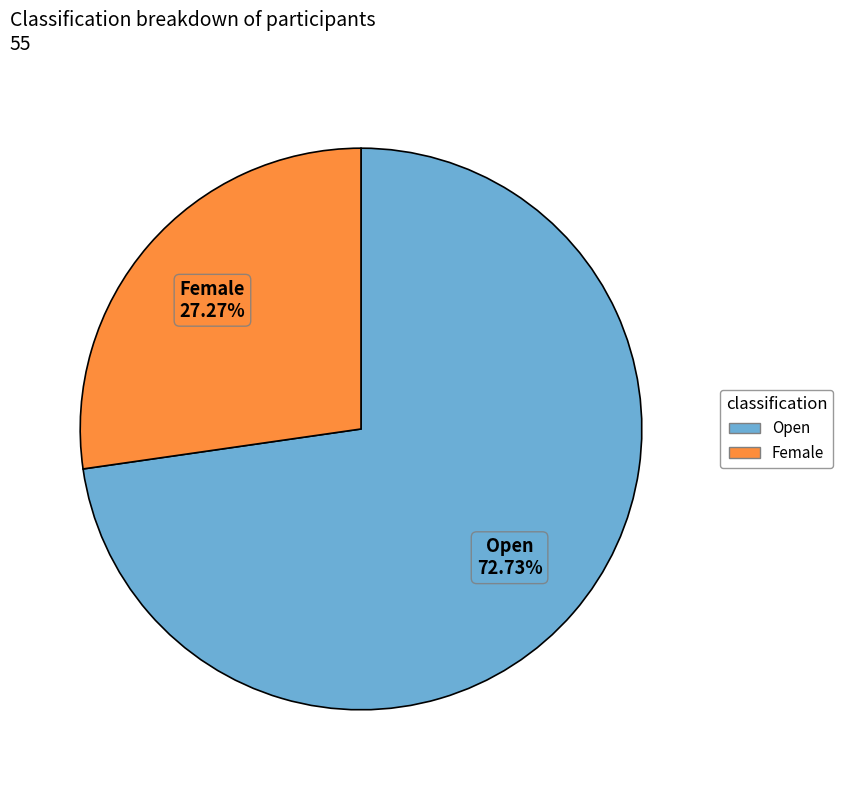

How many segments does this pie chart have?

2